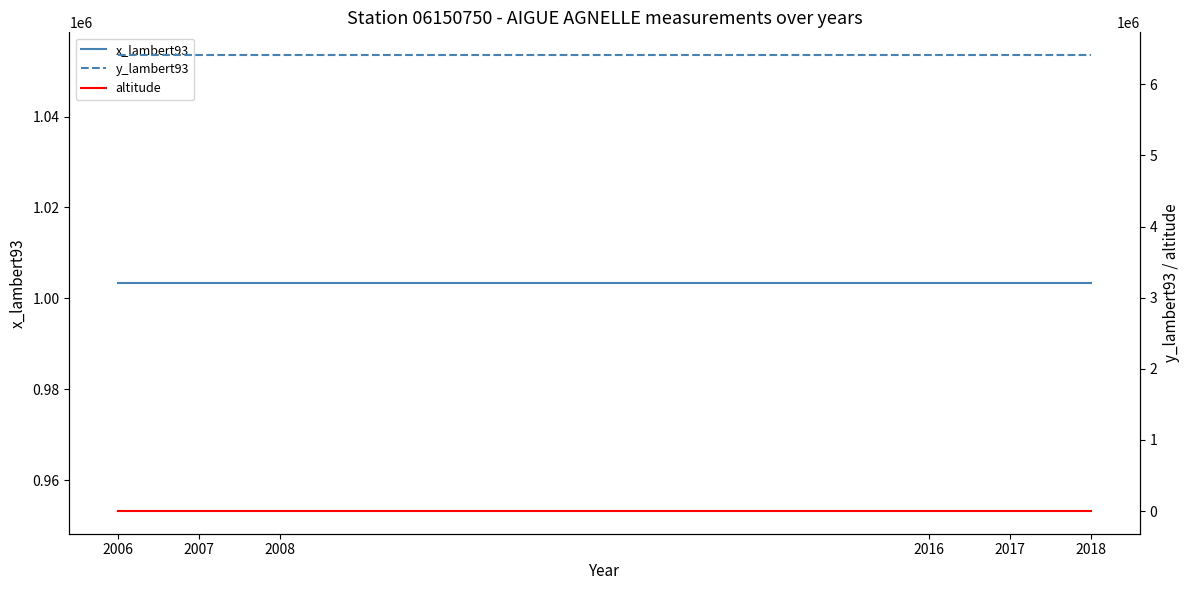

What is the difference between the highest and lowest values at 2018?

6409567